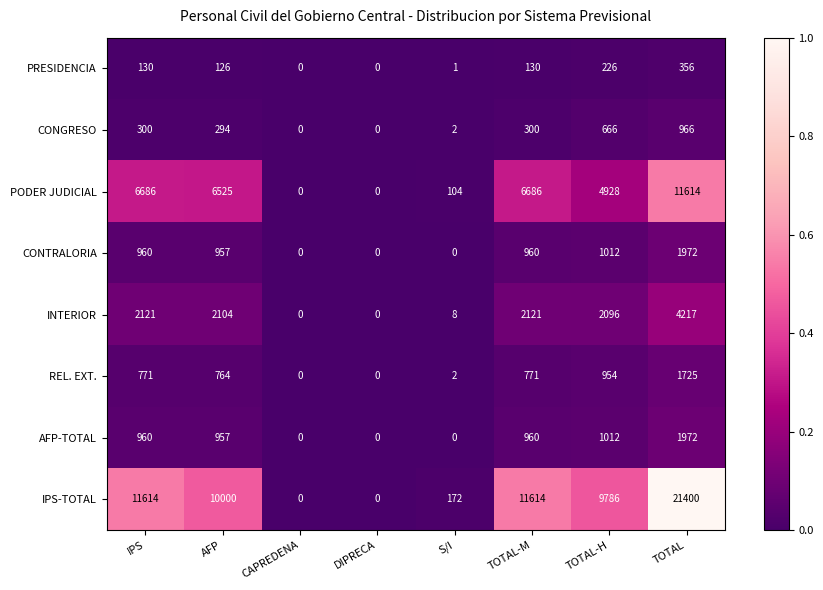

True or false: INTERIOR has a value of 2993 at AFP.

False